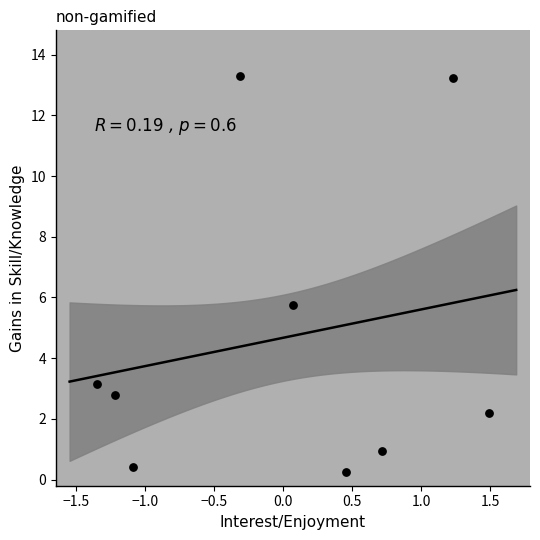

What Y value in the scatter plot is closest to 6?

5.8